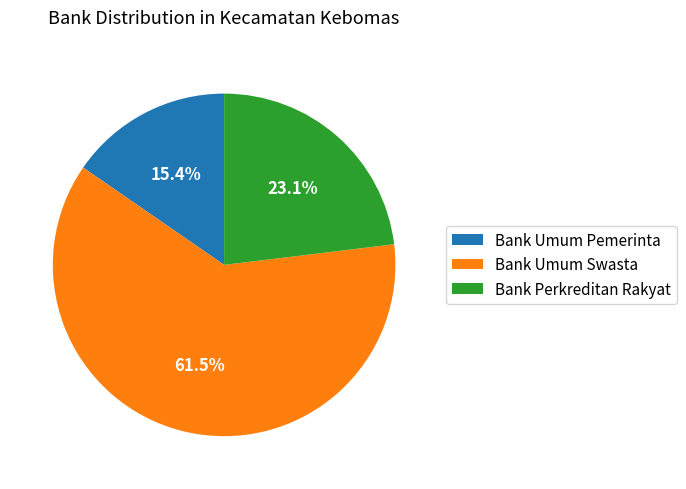

Combined, do Bank Umum Swasta and Bank Perkreditan Rakyat account for over 50%?

Yes